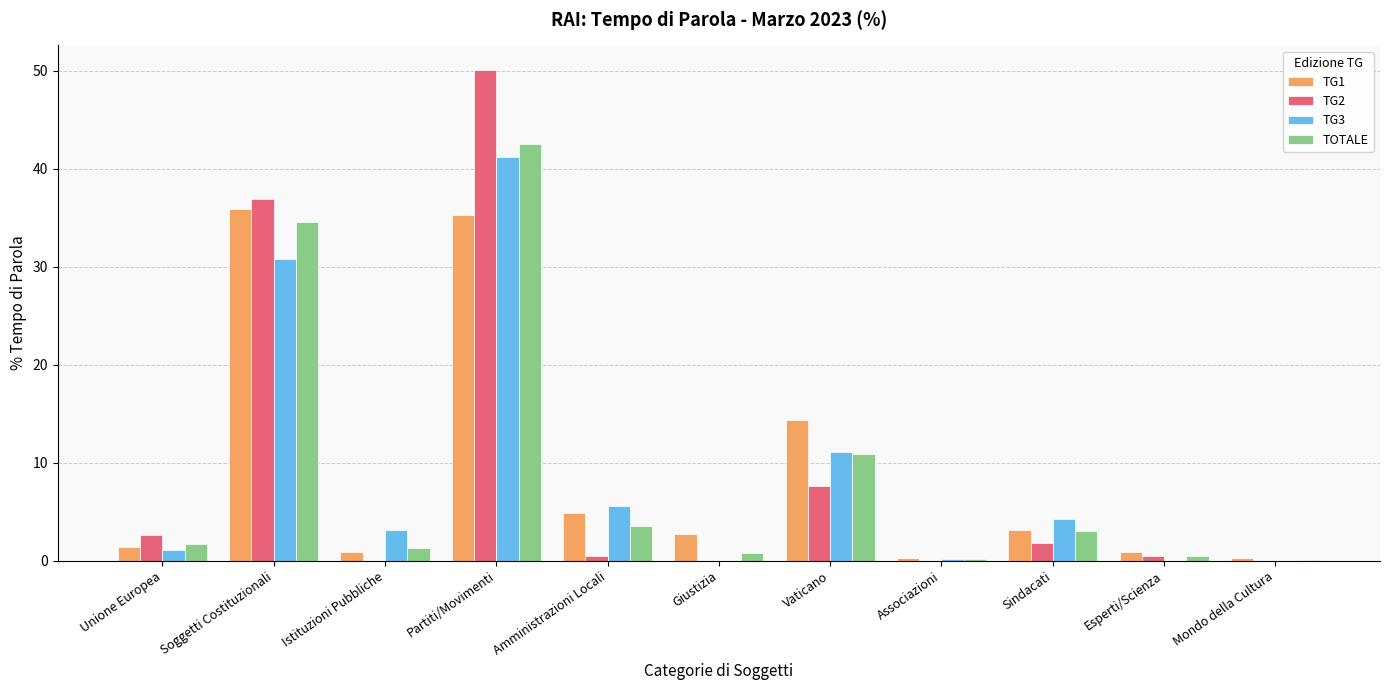

Between Giustizia and Esperti/Scienza, which series saw the biggest shift?

TG1